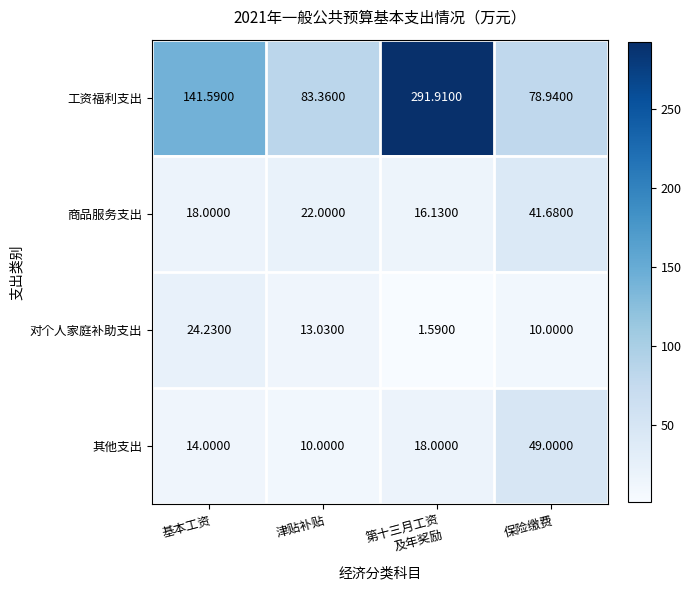

At which label does 工资福利支出 first exceed 141?

基本工资